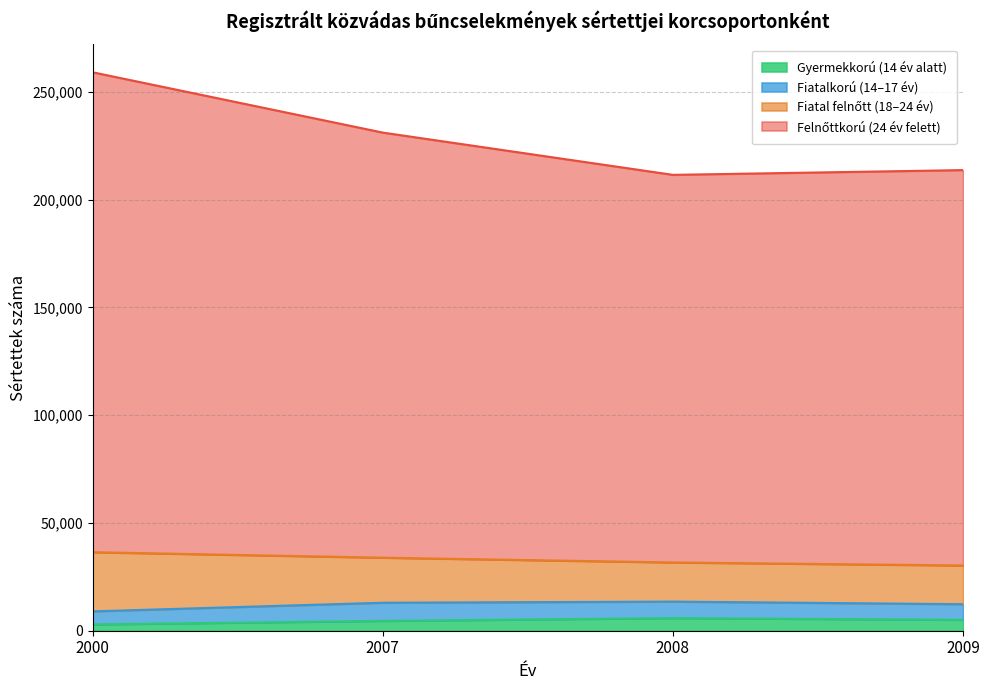

At which category is the sum across all series the highest?

2000